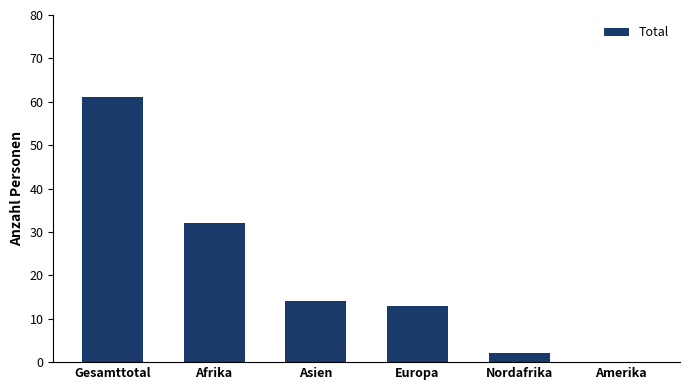

What is the sum of the values at Gesamttotal and Afrika?

93